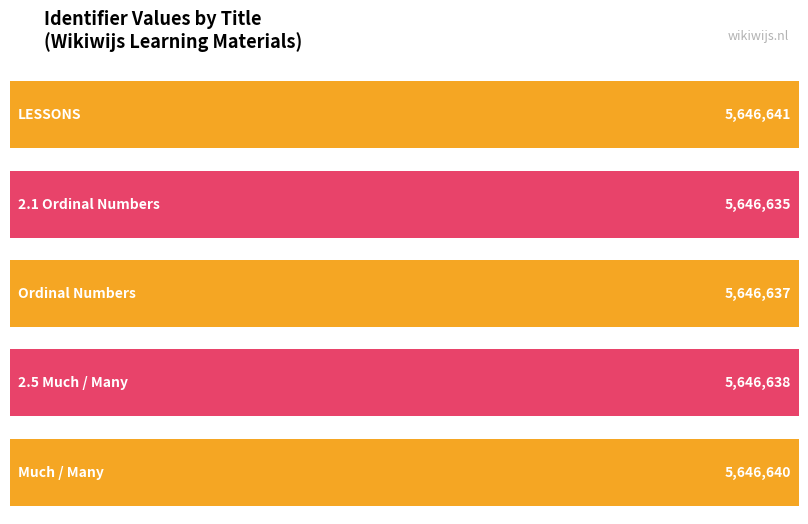

What is the label of the 5th bar from the left?

Much / Many